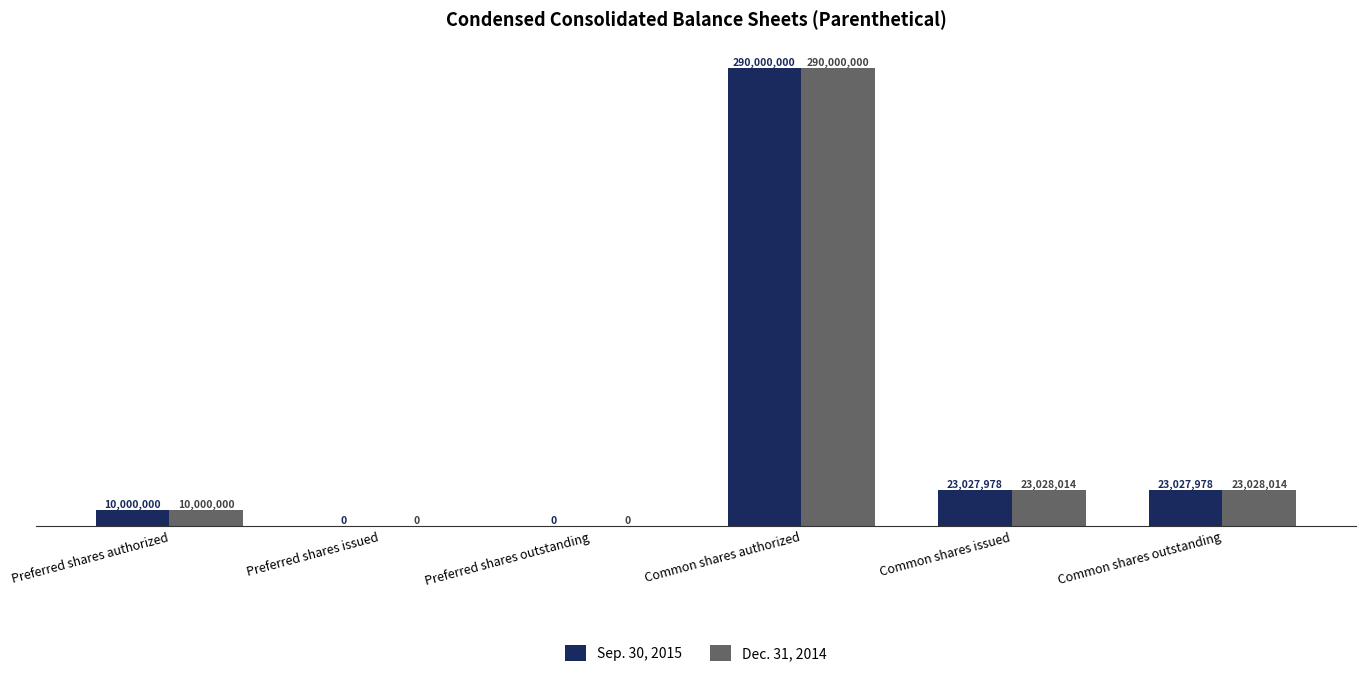

What is the label of the 1st bar from the left?

Preferred shares authorized